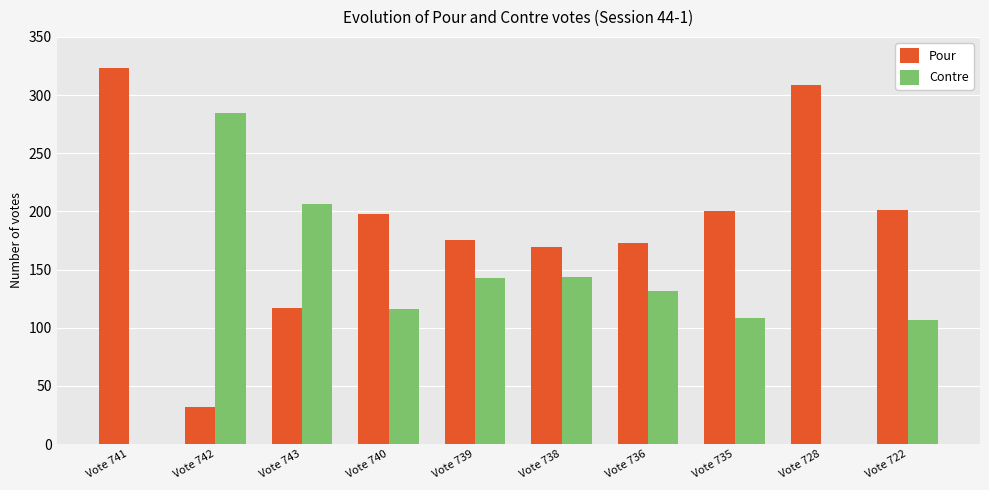

What is the total value across all series at Vote 741?

323